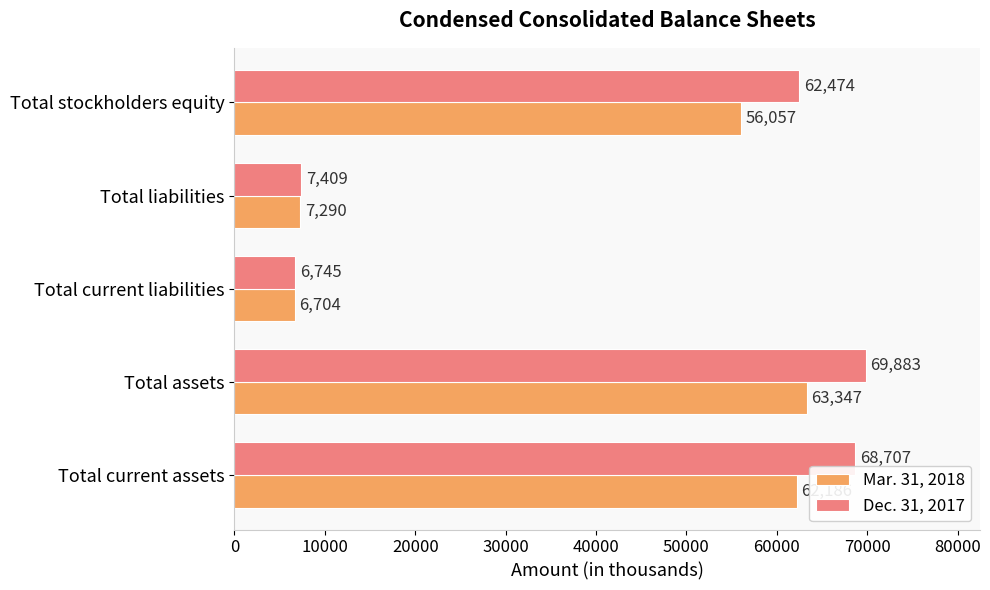

Which series has the largest total across all categories?

Dec. 31, 2017